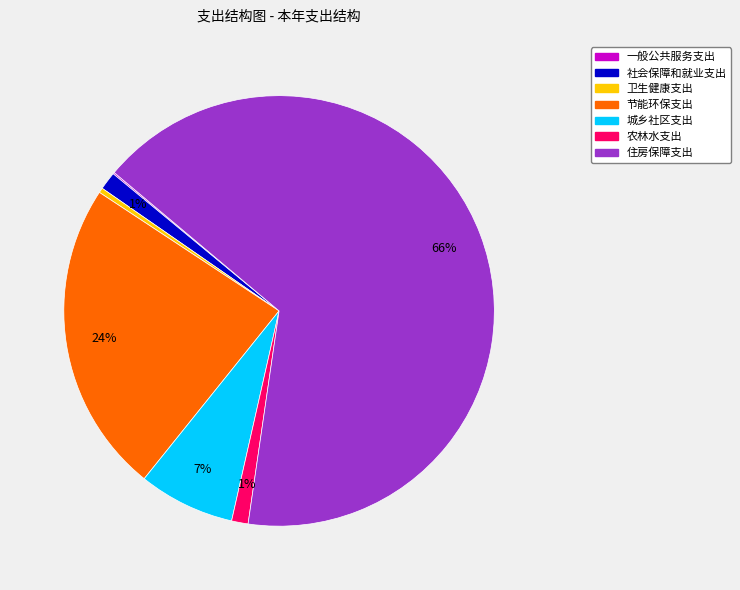

What is the ratio of the value at 农林水支出 to the value at 卫生健康支出?

3.4